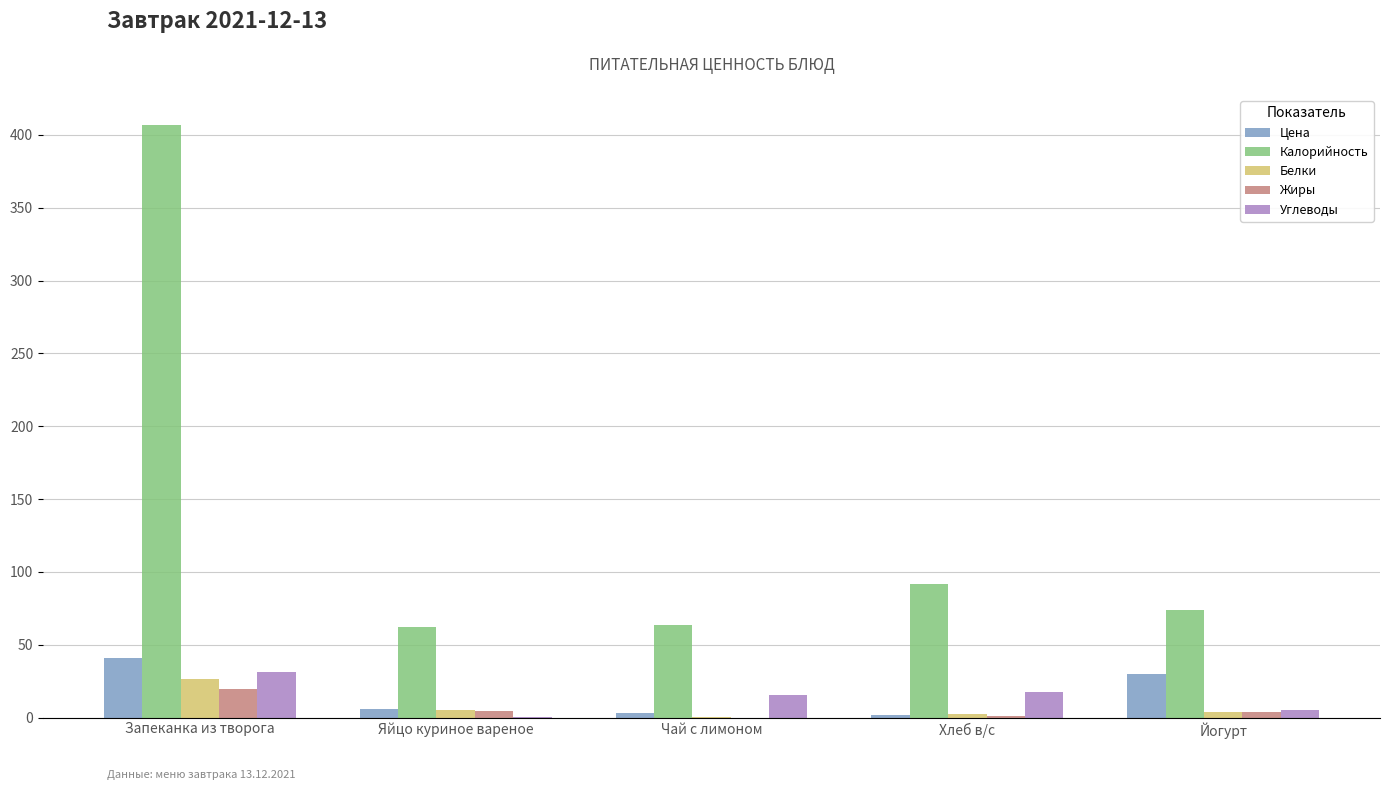

How many groups of bars are there?

5